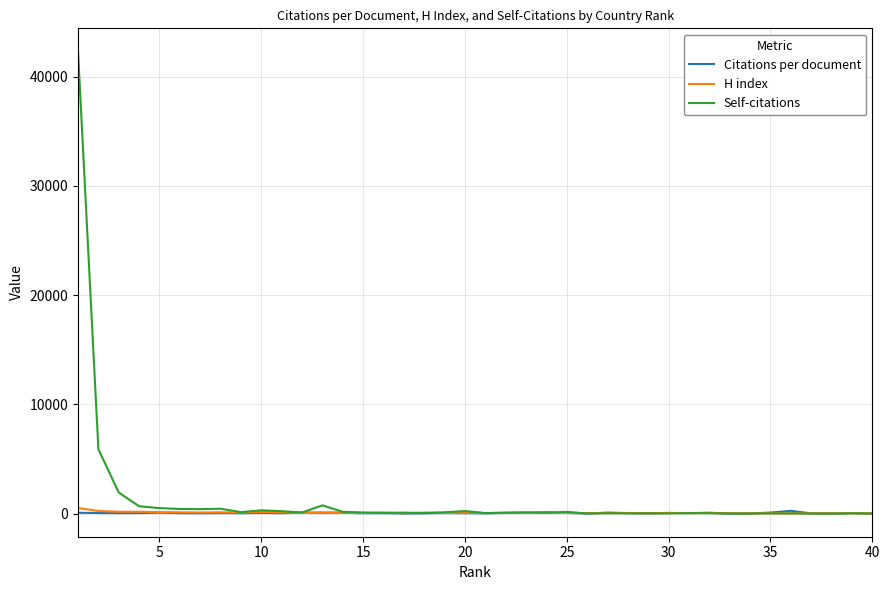

What is the greatest value displayed?

42319.0